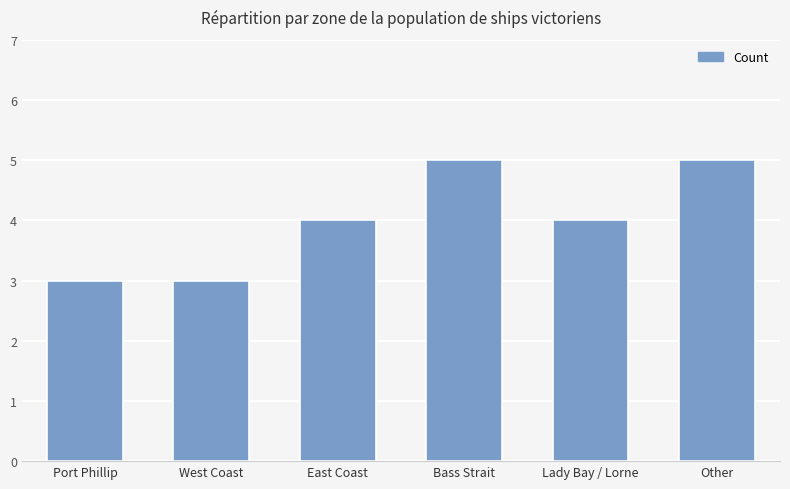

What is the ratio of the value at Other to the value at Port Phillip?

1.7